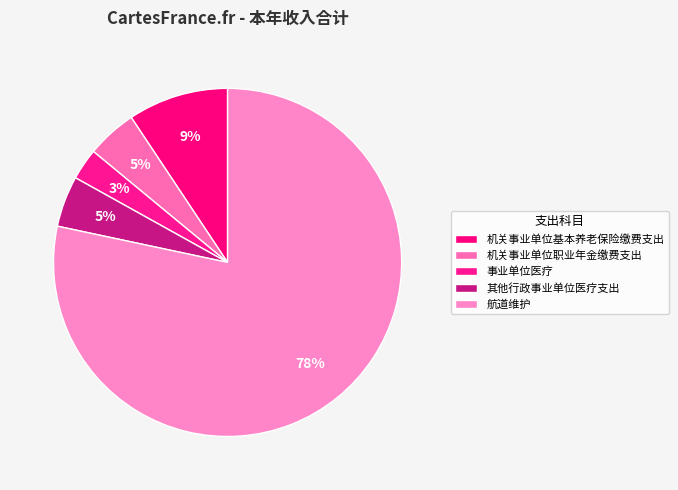

Does 航道维护 represent more than half of the total?

Yes